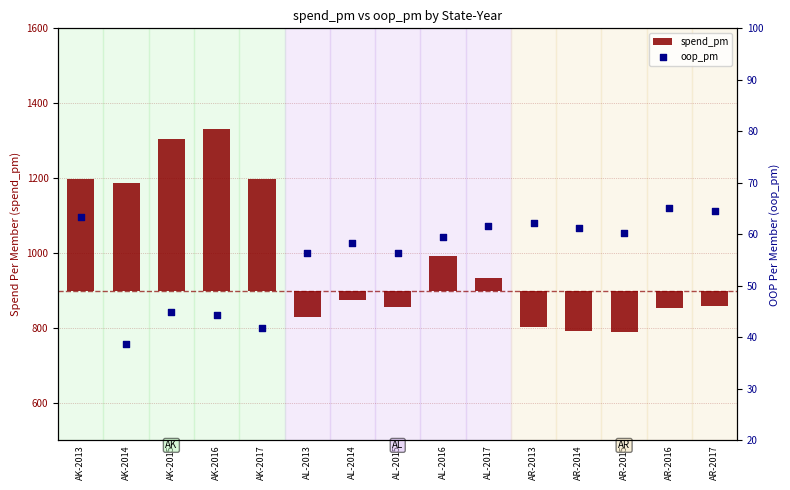

Which series contains the highest Y value?

spend_pm